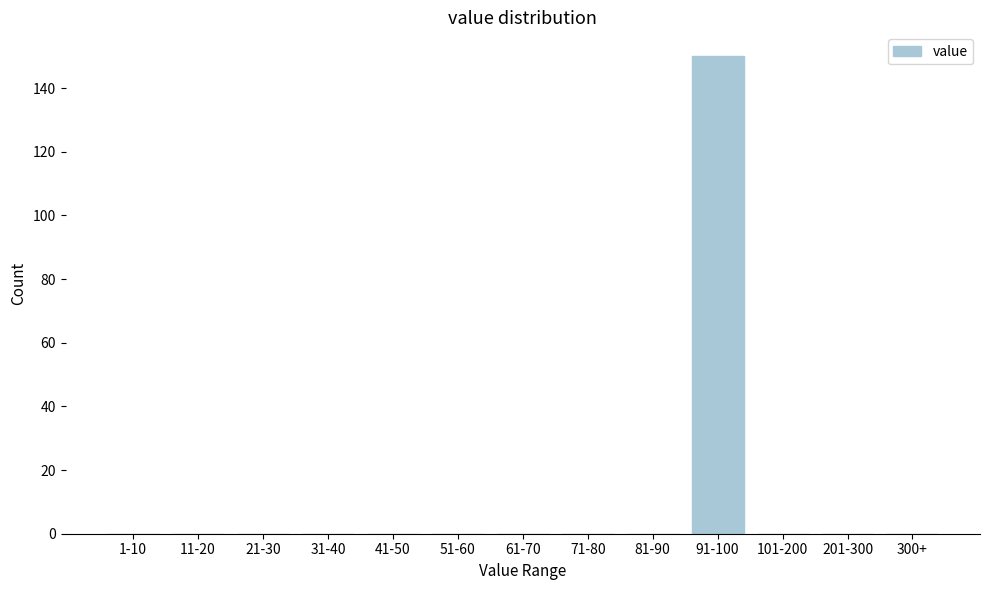

Reading left to right, transcribe all the data shown in this chart.

1-10=0	11-20=0	21-30=0	31-40=0	41-50=0	51-60=0	61-70=0	71-80=0	81-90=0	91-100=150	101-200=0	201-300=0	300+=0